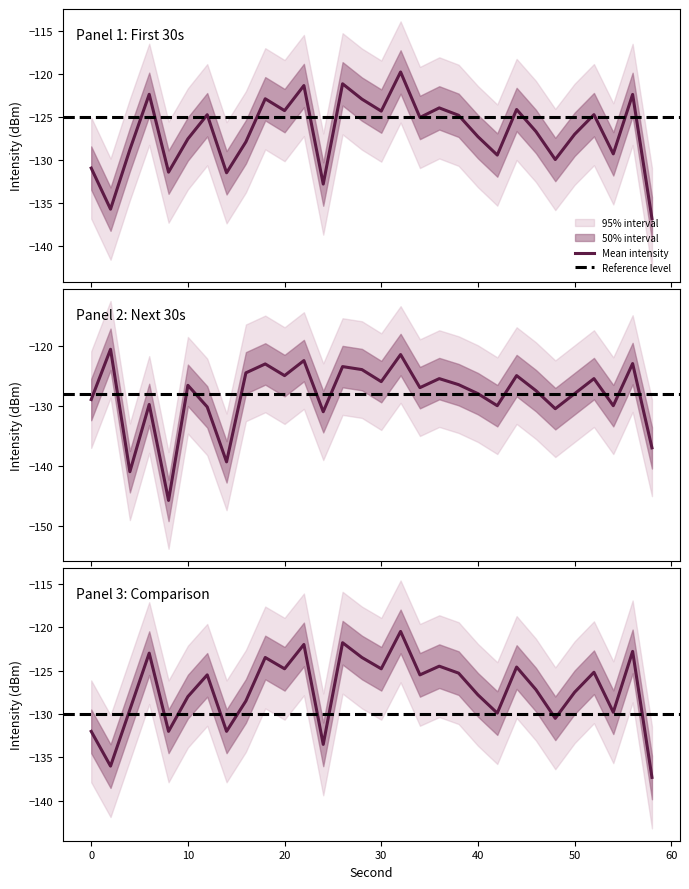

The value of intensity_panel1 at 36 is -58.9. True or false?

False